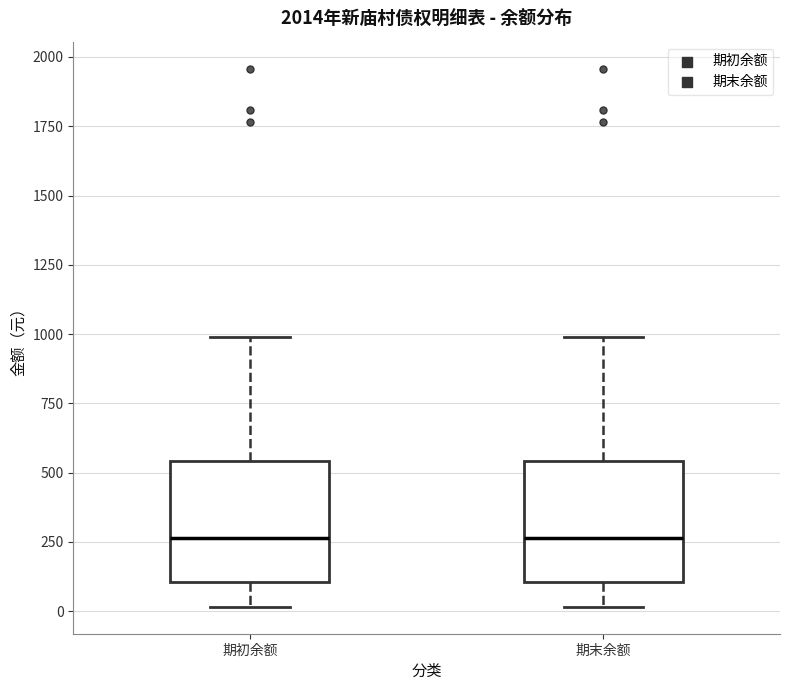

Where does the lower whisker of the box for 期初余额 end on the y-axis? The values are not printed on the chart, so give them approximately, as read against the axis.

0